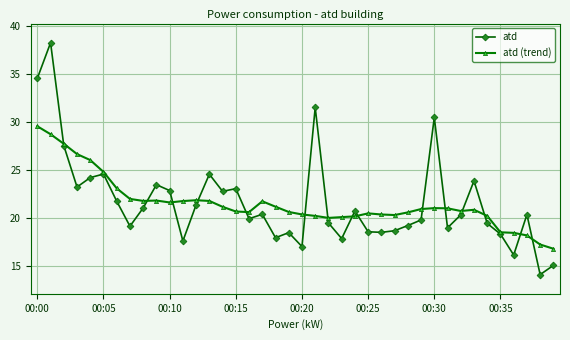

Which series has the largest range (max minus min)?

atd